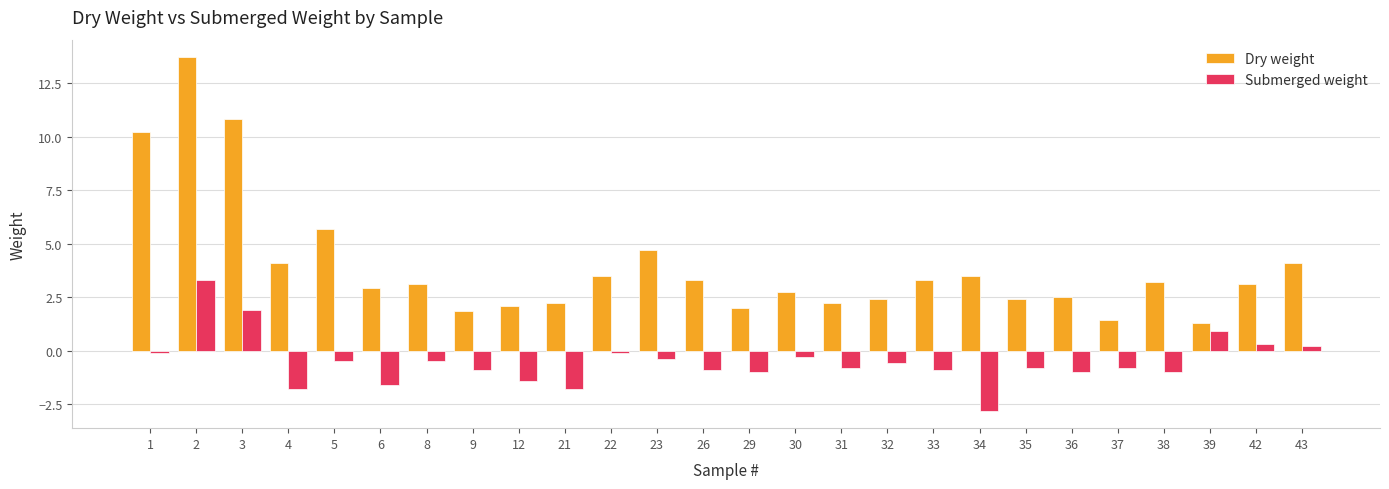

The Submerged weight series shows -1.6 at 6. True or false?

True